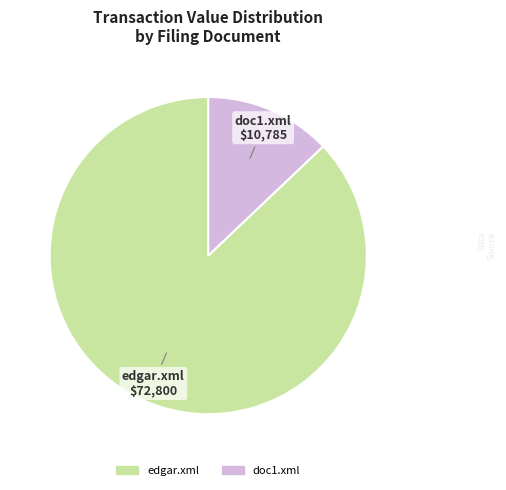

Combined, do edgar.xml and doc1.xml account for over 50%?

Yes